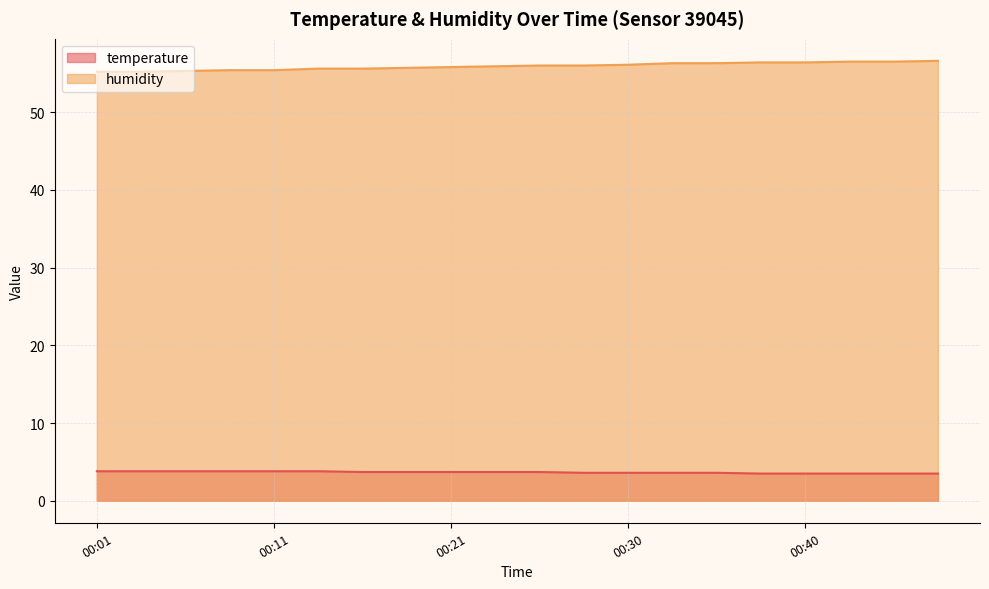

Count the temperature values in the range 3 to 4.

20